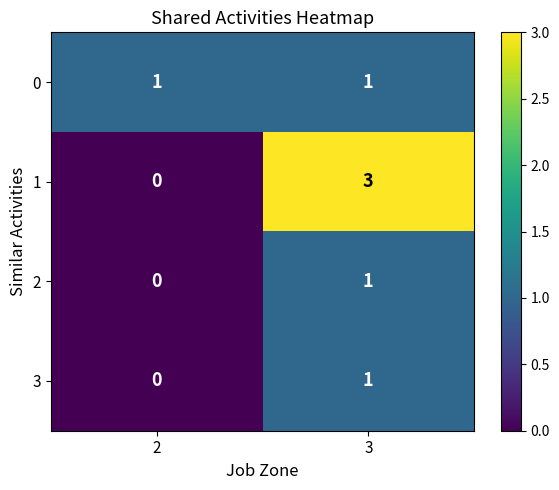

What is the sum of all 1 values?

3